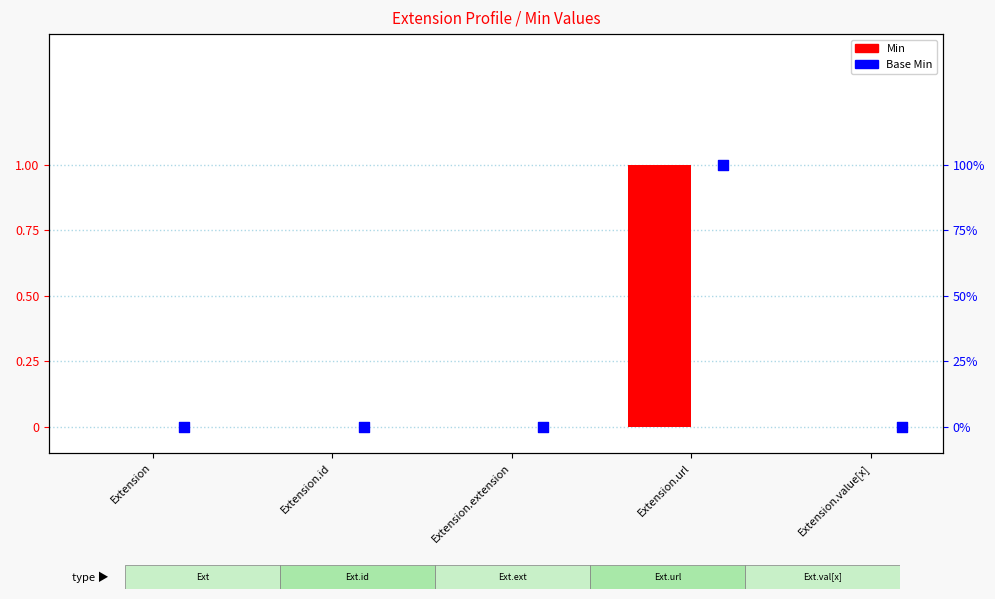

What are all the series names shown in the legend?

Min, Base Min